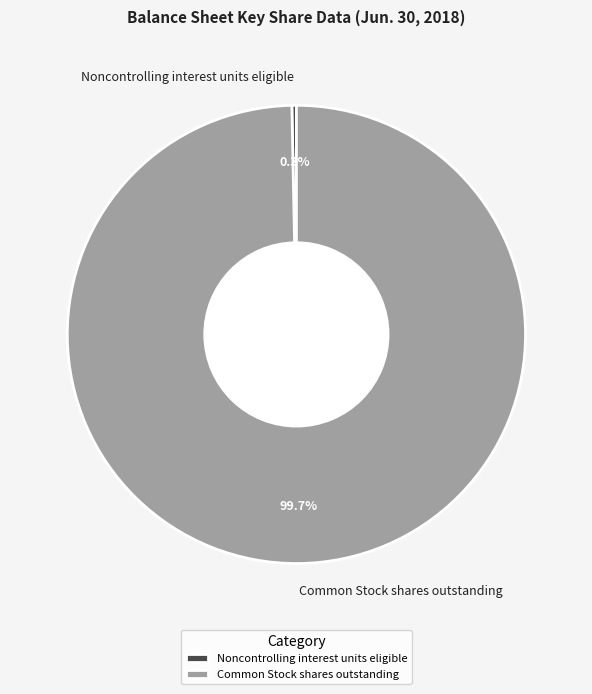

Does Noncontrolling interest units eligible account for over 50% of the chart?

No